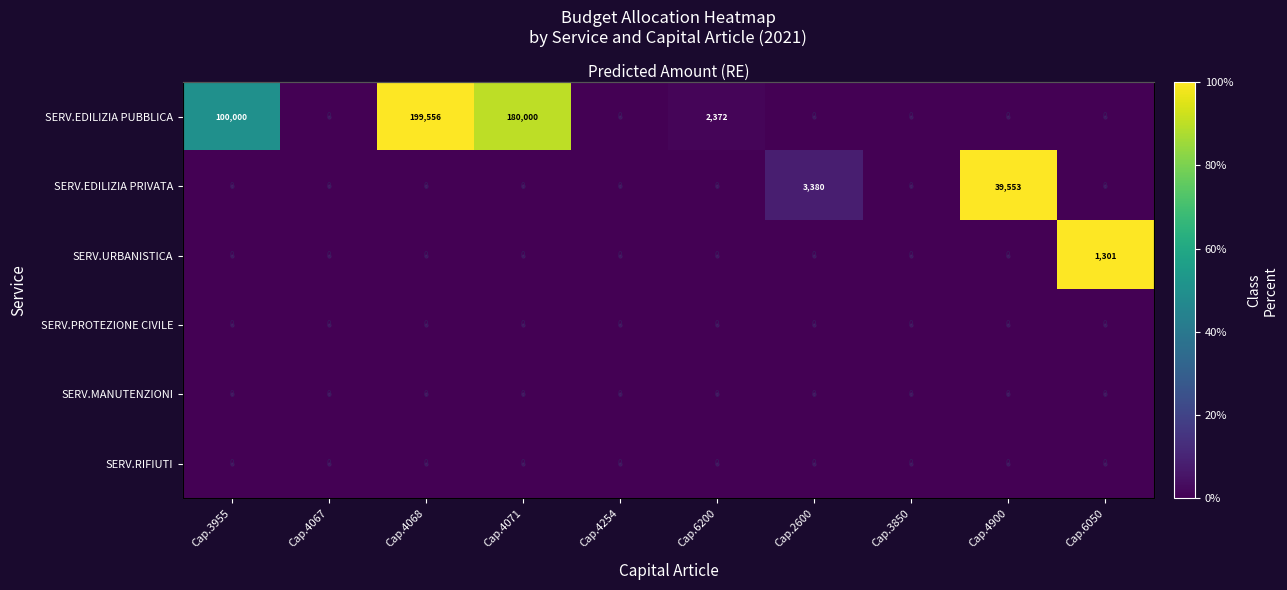

What is the difference between the maximum and minimum values in the SERV.EDILIZIA PRIVATA series?

100.0